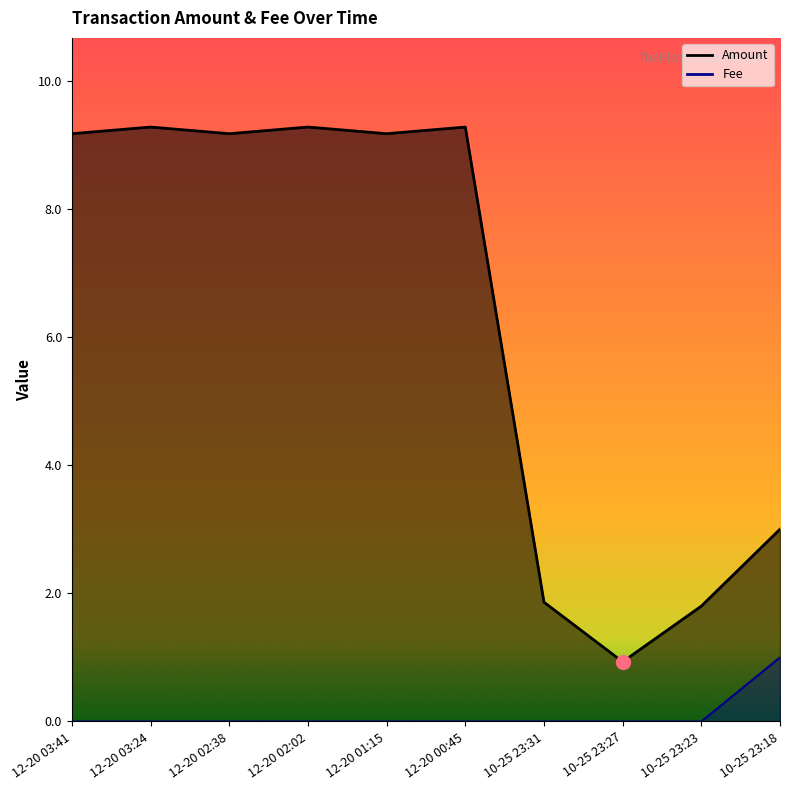

The value of Amount at 10-25 23:18 is 3.0. True or false?

True